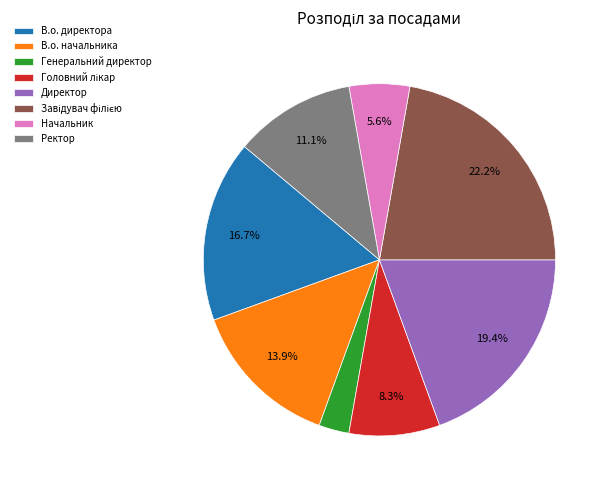

Between Ректор and Директор, which is larger?

Директор